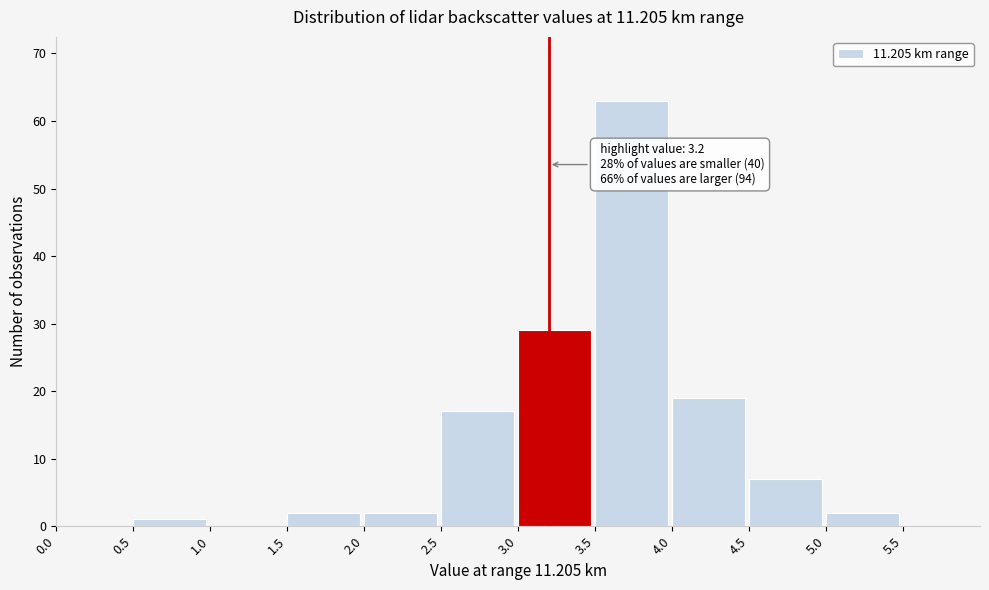

Over which range of the x-axis is the bar tallest?

3.5 to 4.0